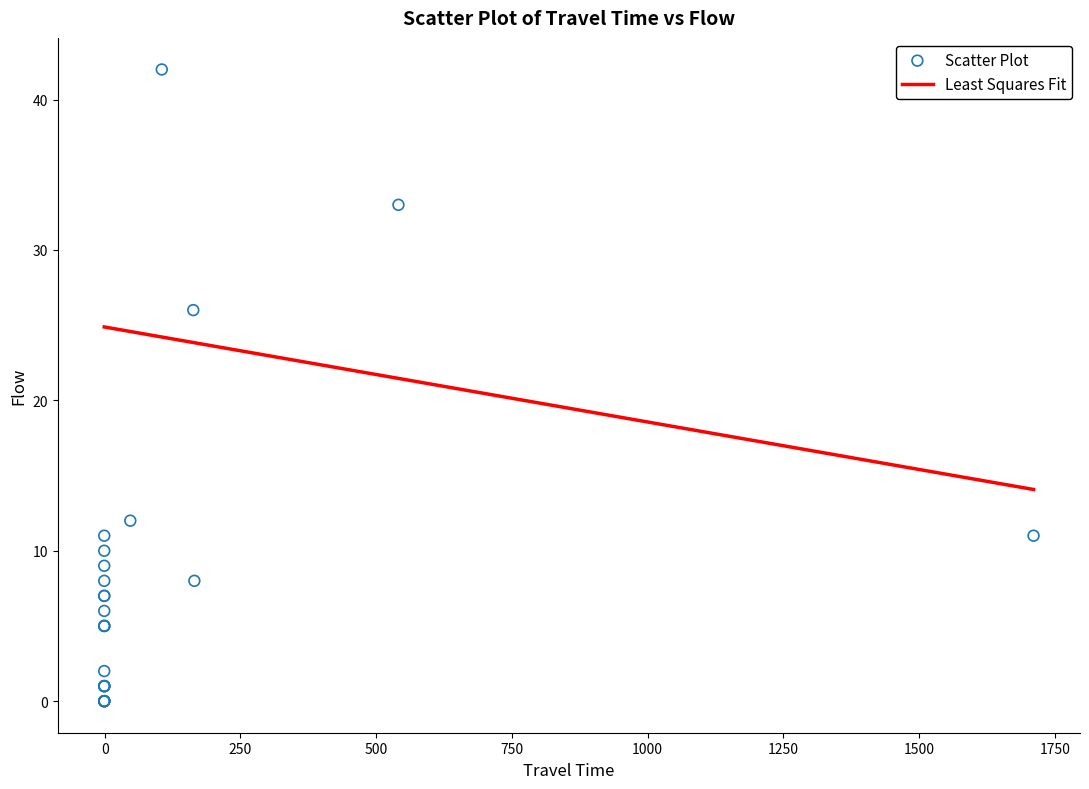

What Y value in the scatter plot is closest to 21?

26